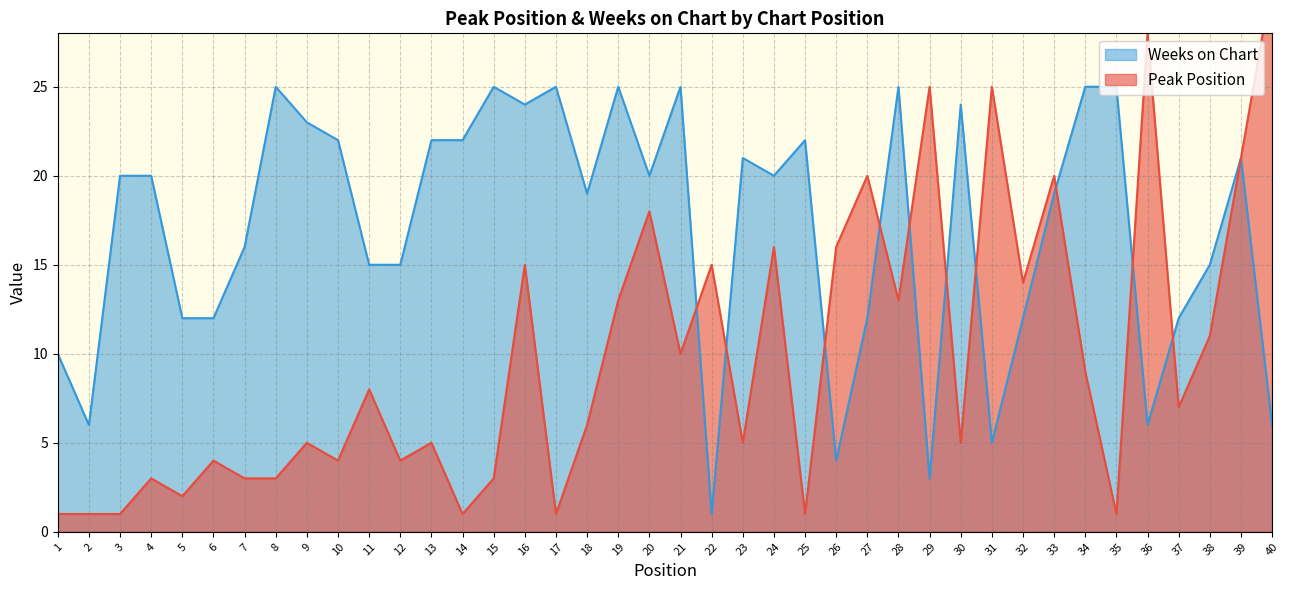

In Peak Position, how many points are higher than both neighbors (excluding endpoints)?

14